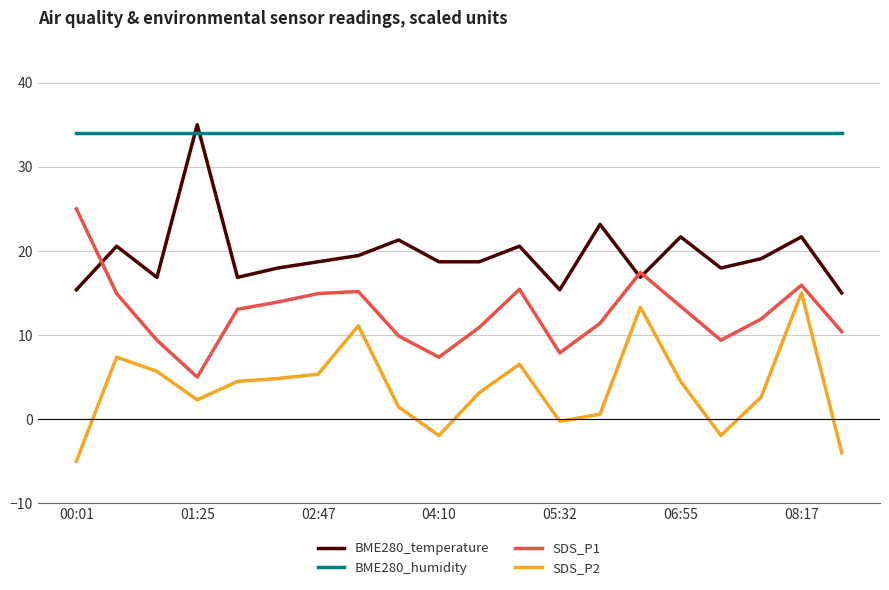

What is the highest value of the BME280_temperature series?

35.0